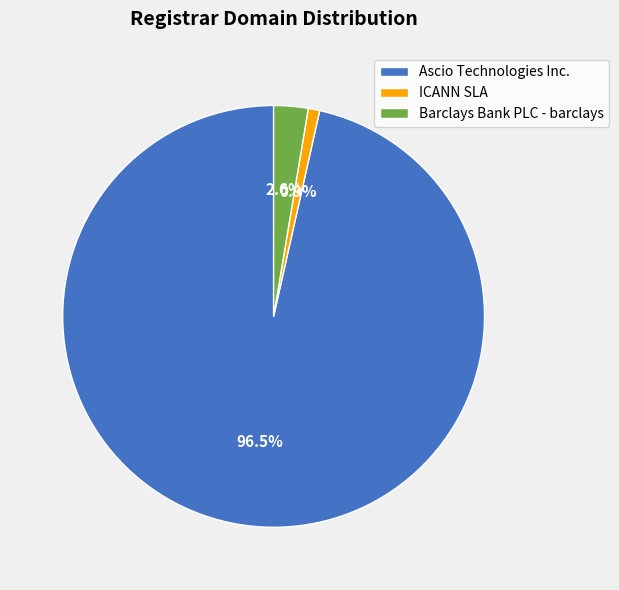

True or false: Barclays Bank PLC - barclays accounts for 3% of the total.

True